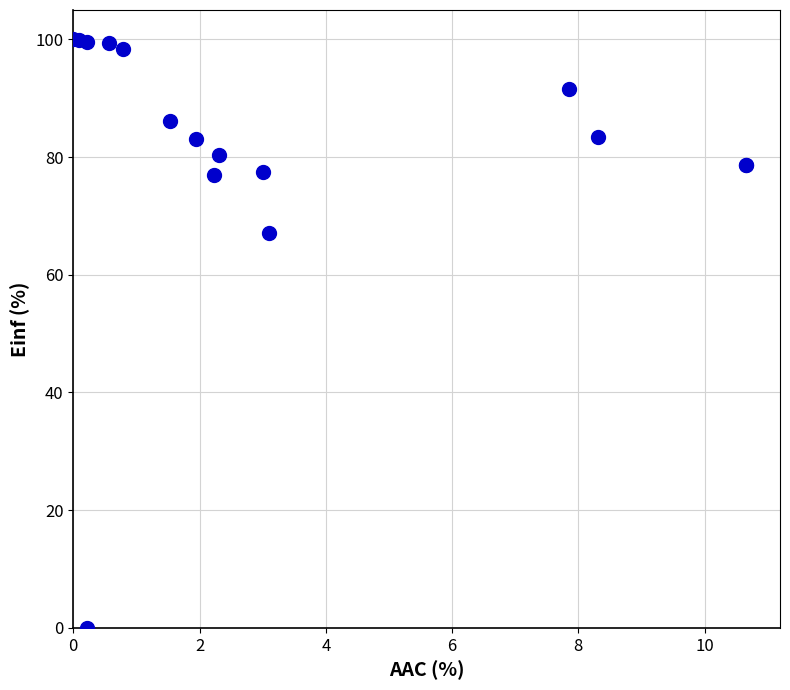

What Y value in the scatter plot is closest to 50?

67.2